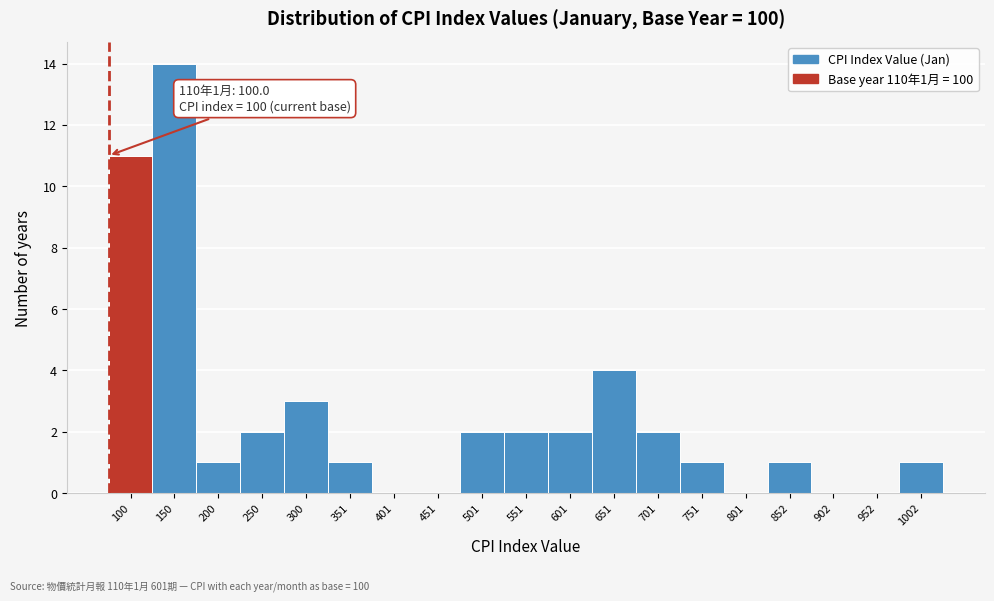

Reading right to left, extract all data points from this chart.

1002=1	952=0	902=0	852=1	801=0	751=1	701=2	651=4	601=2	551=2	501=2	451=0	401=0	351=1	300=3	250=2	200=1	150=14	100=11